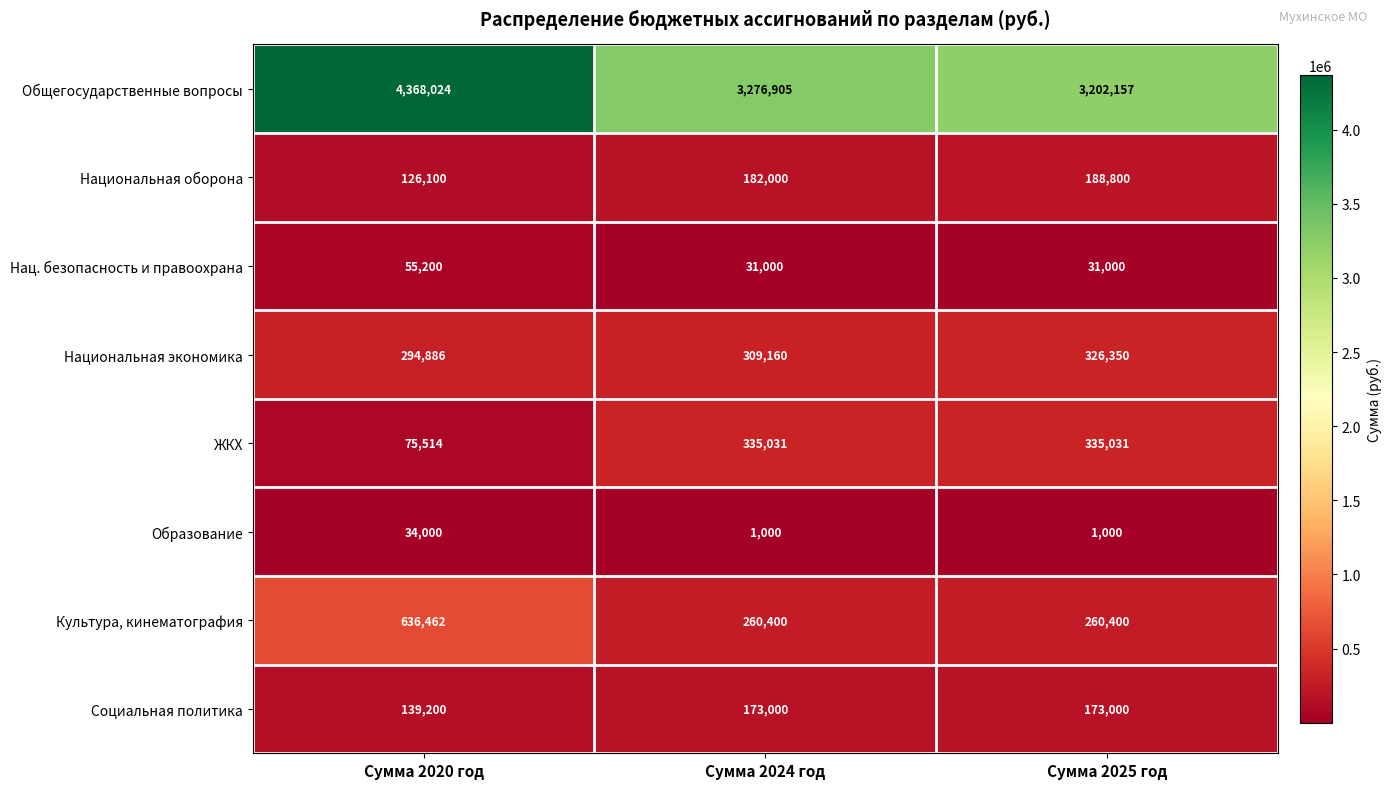

What is the lowest value of the Нац. безопасность и правоохрана series?

31000